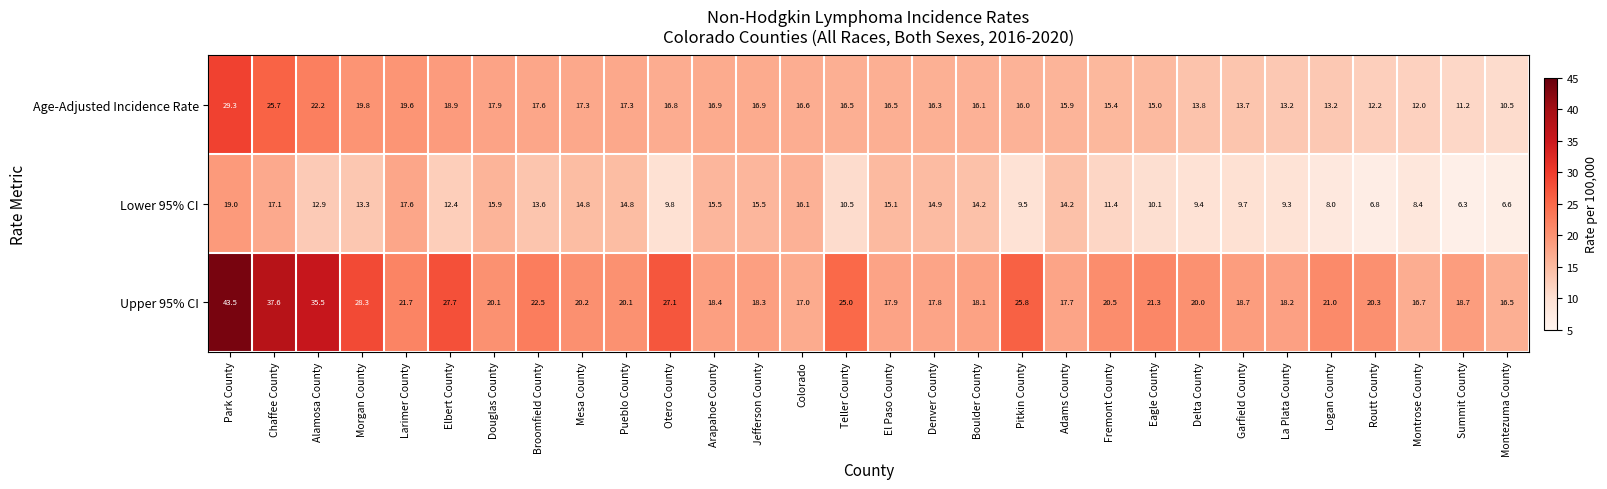

At which category does the chart reach its minimum across all series?

Summit County